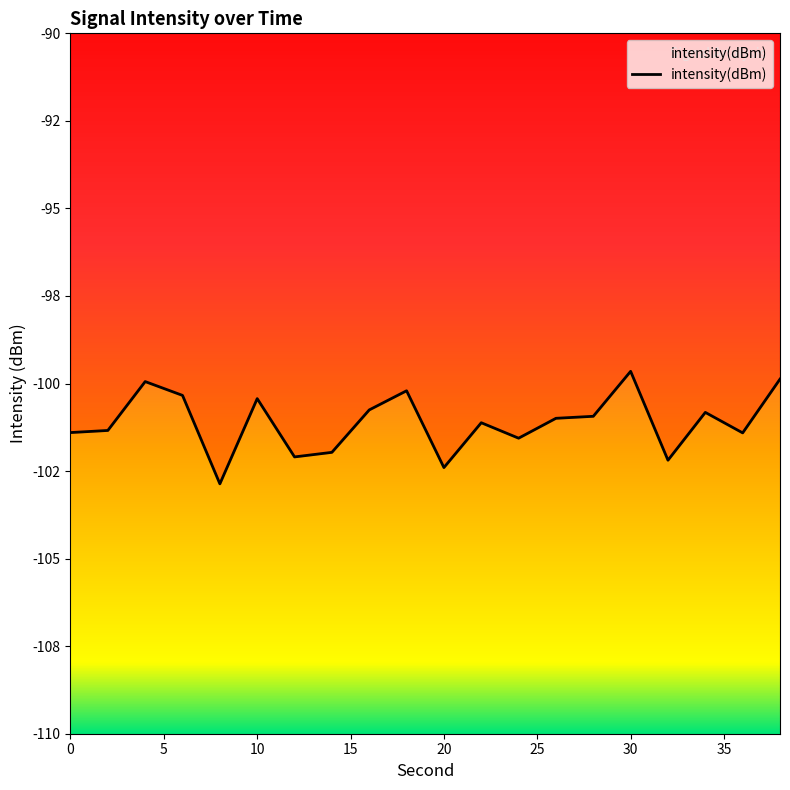

What is the value of the 8th point from the left?

-102.0